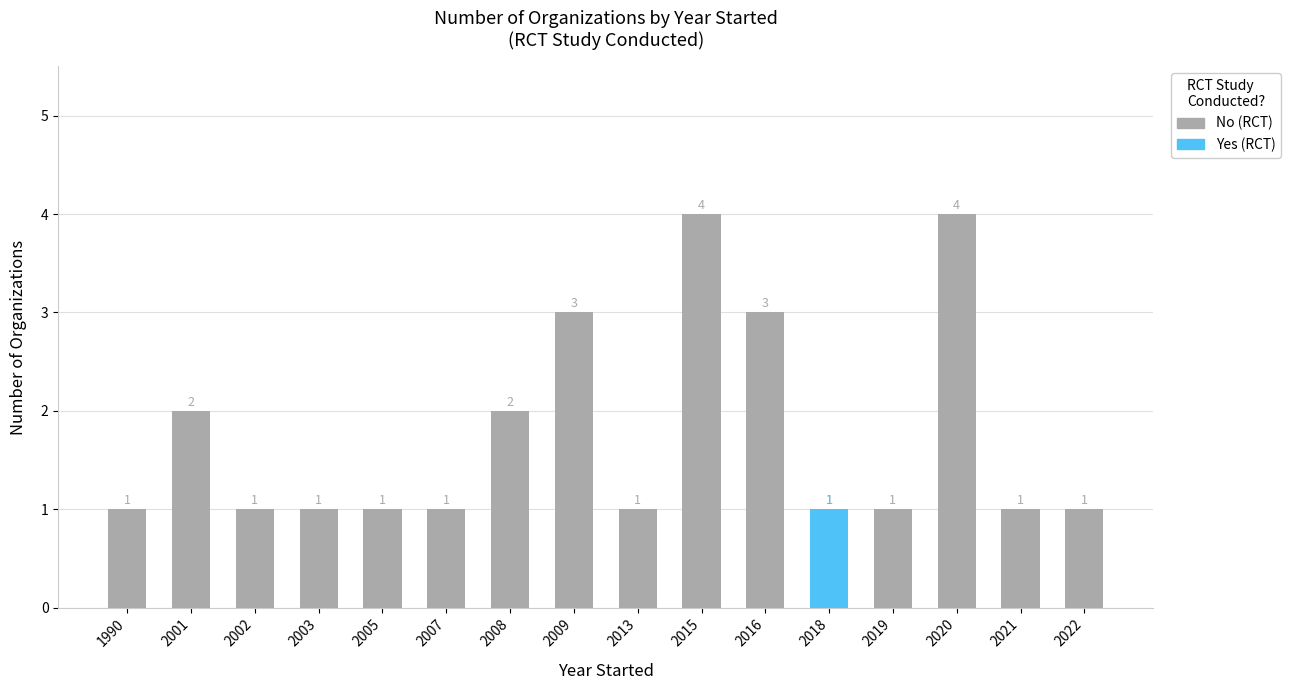

List the series in order of their overall mean, lowest first.

Yes, No